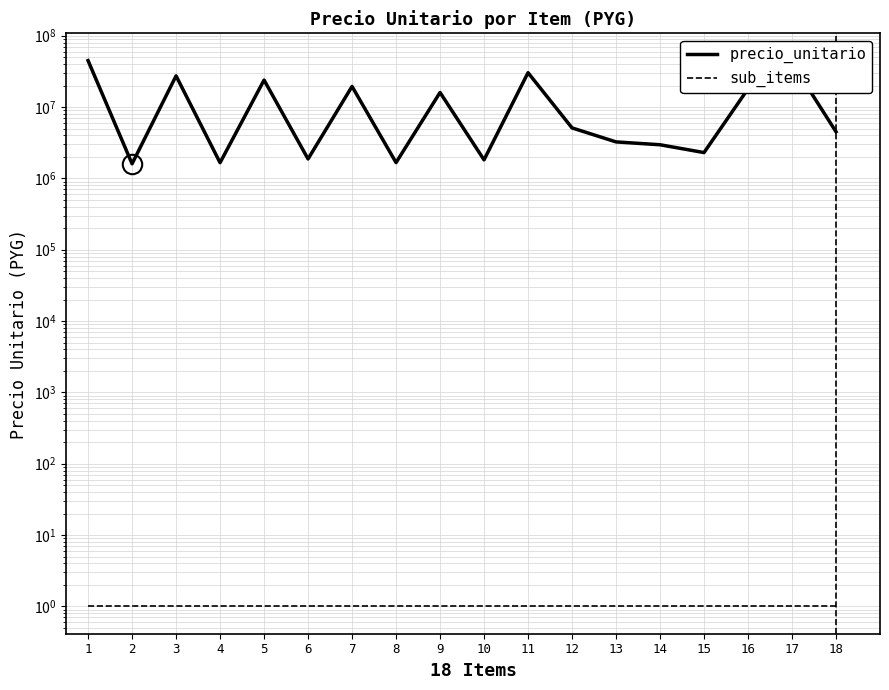

What is the greatest value displayed?

44750000